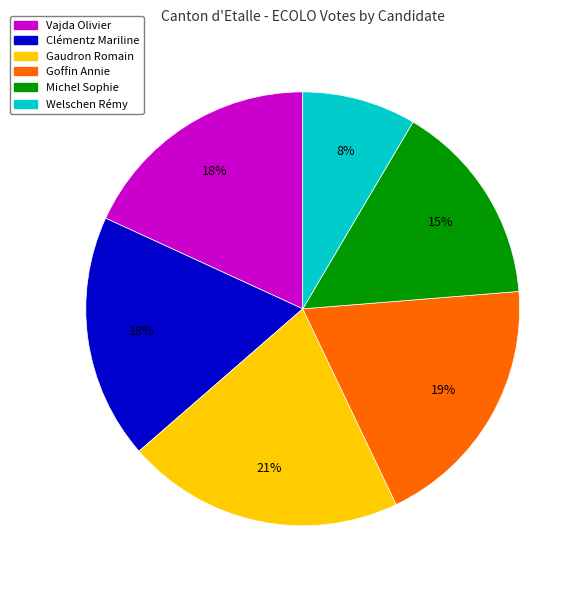

Approximately how many times larger is the value at Michel Sophie compared to Goffin Annie?

0.8